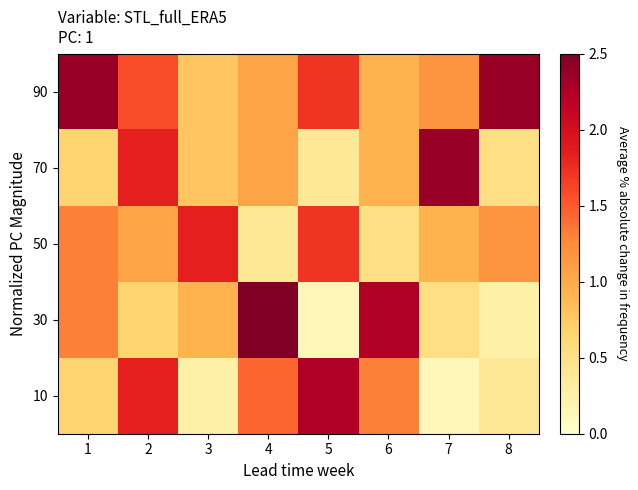

Reading left to right, extract all data points from this chart.

10: 1=5	2=14	3=2	4=11	5=17	6=10	7=1	8=3
30: 1=10	2=5	3=7	4=19	5=1	6=17	7=4	8=2
50: 1=10	2=8	3=14	4=3	5=13	6=4	7=7	8=9
70: 1=5	2=14	3=6	4=8	5=3	6=7	7=18	8=4
90: 1=18	2=12	3=6	4=8	5=13	6=7	7=9	8=18